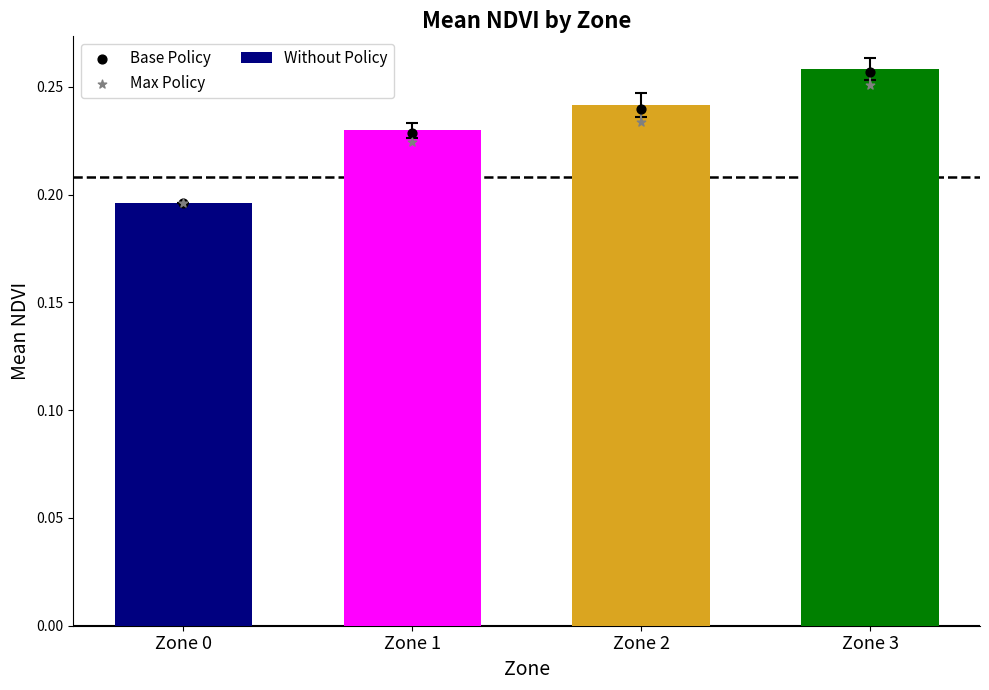

Which series has the largest total across all categories?

Without Policy